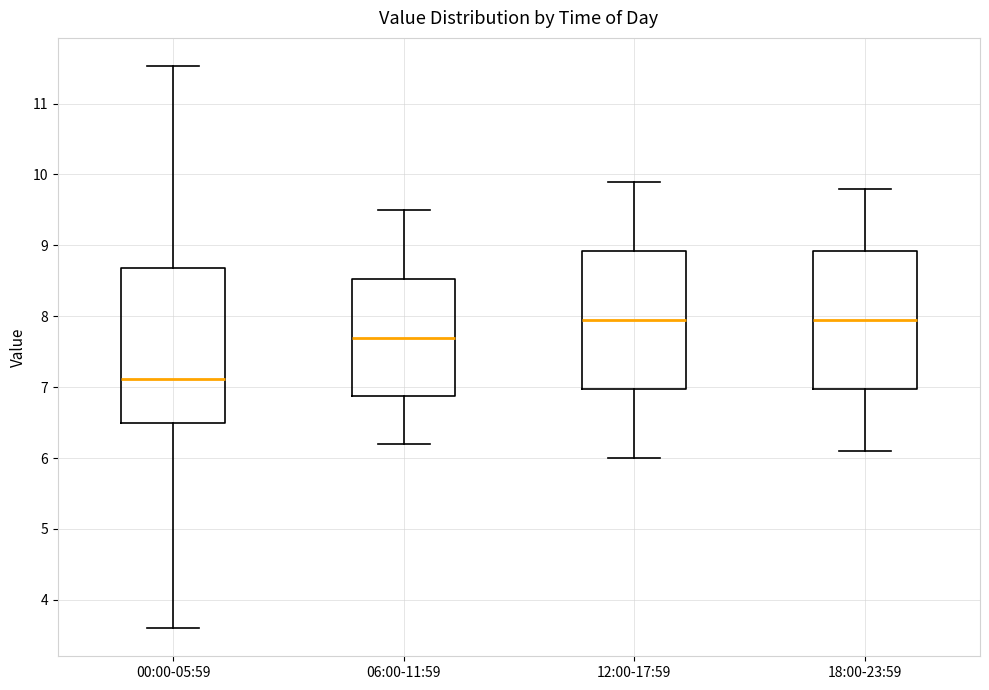

Reading left to right, read every box against the y-axis: the position of its median line, the range the box covers, and the ends of its whiskers. The values are not printed on the chart, so give them approximately, as read against the axis.

00:00-05:59: median 7.1, box 6.5 to 8.7, whiskers 3.6 to 11.5
06:00-11:59: median 7.7, box 6.9 to 8.5, whiskers 6.2 to 9.5
12:00-17:59: median 8.0, box 7.0 to 8.9, whiskers 6.0 to 9.9
18:00-23:59: median 8.0, box 7.0 to 8.9, whiskers 6.1 to 9.8